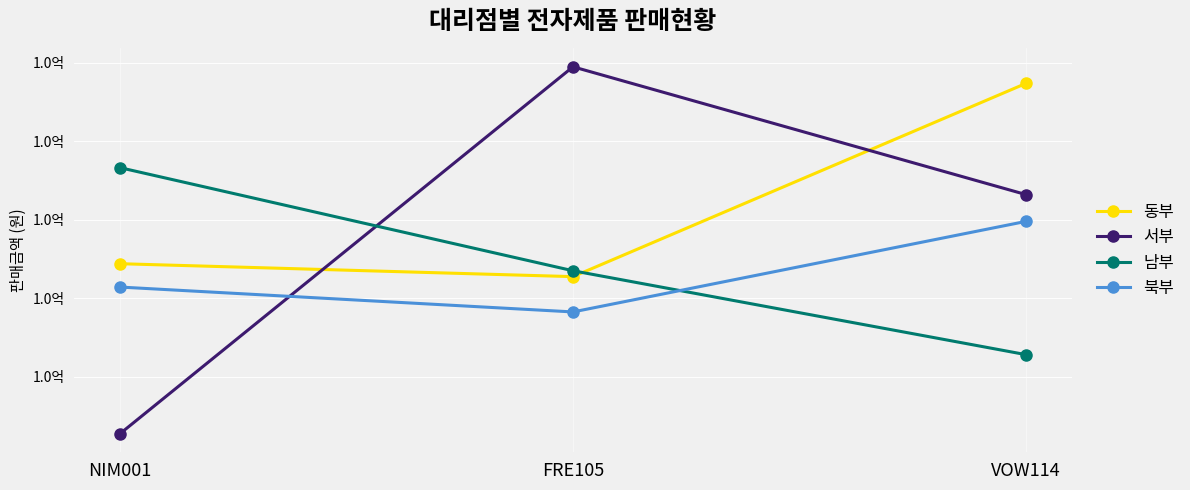

What are all the series names shown in the legend?

동부, 서부, 남부, 북부